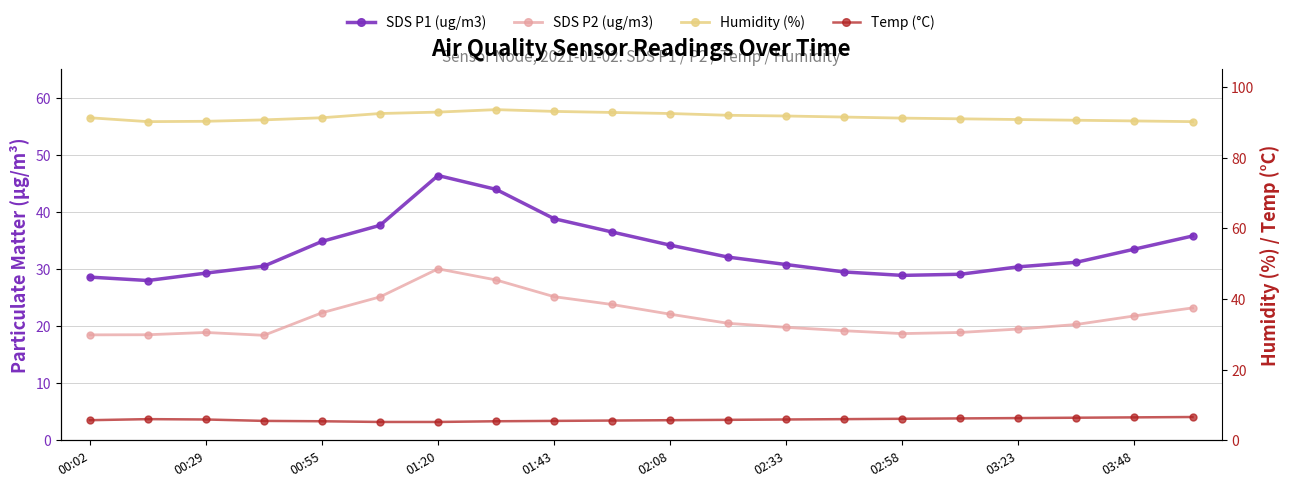

How many lines are shown in the chart?

4